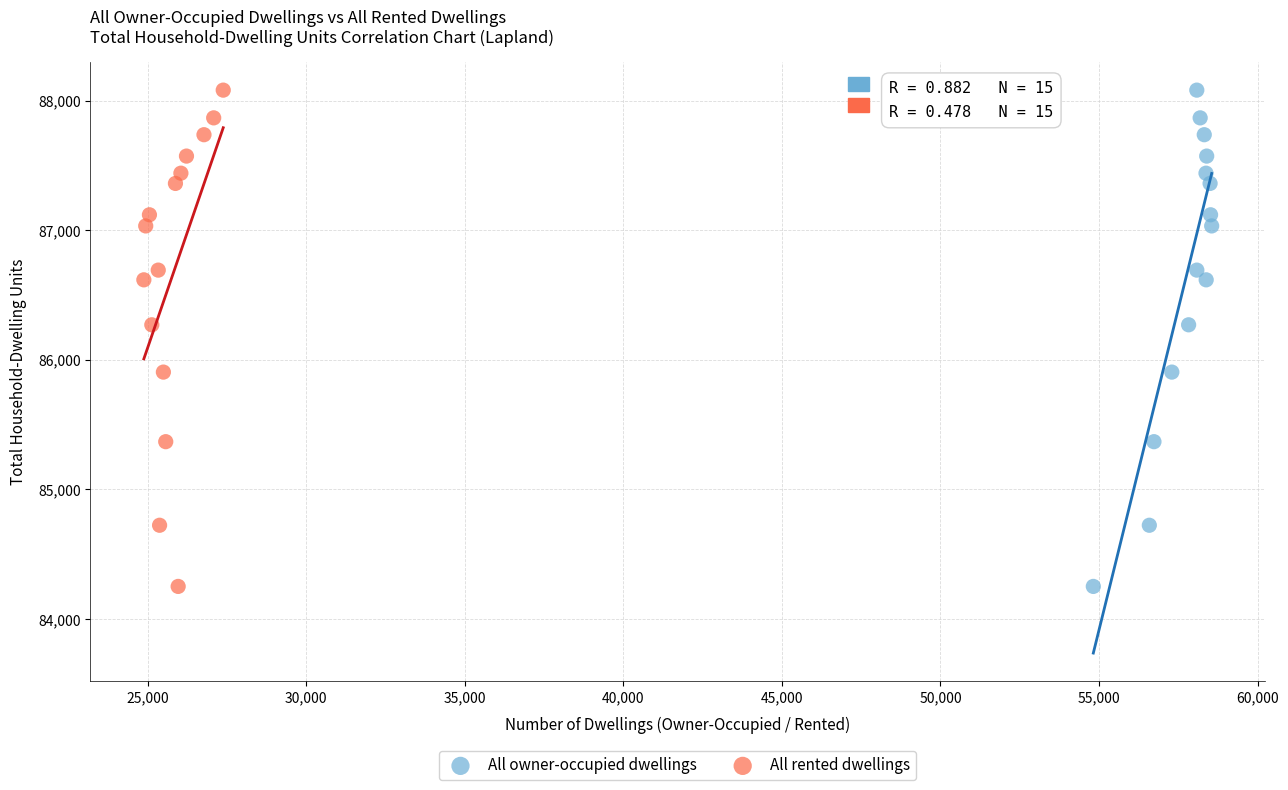

What are all the series names shown in the legend?

All owner-occupied dwellings, All rented dwellings